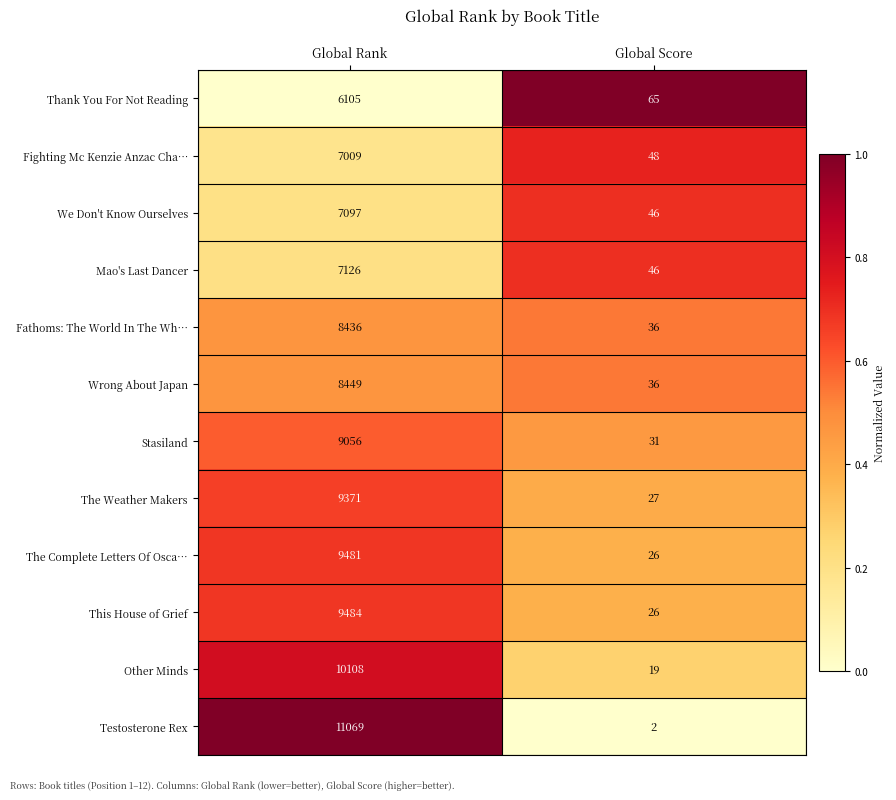

What is the difference between the maximum and minimum values in the Thank You For Not Reading series?

6040